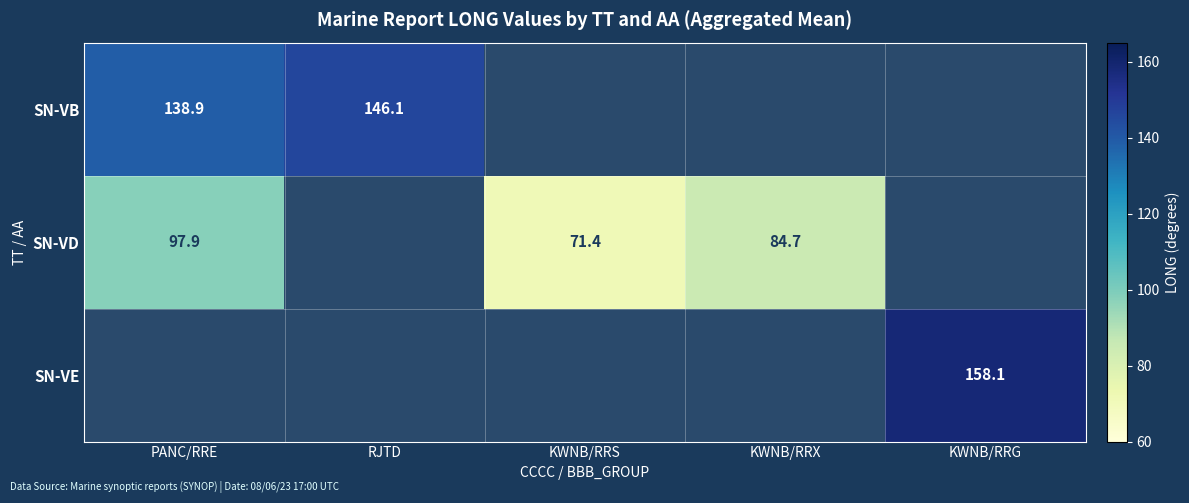

The value of SN-VD at KWNB/RRS is 116.4. True or false?

False